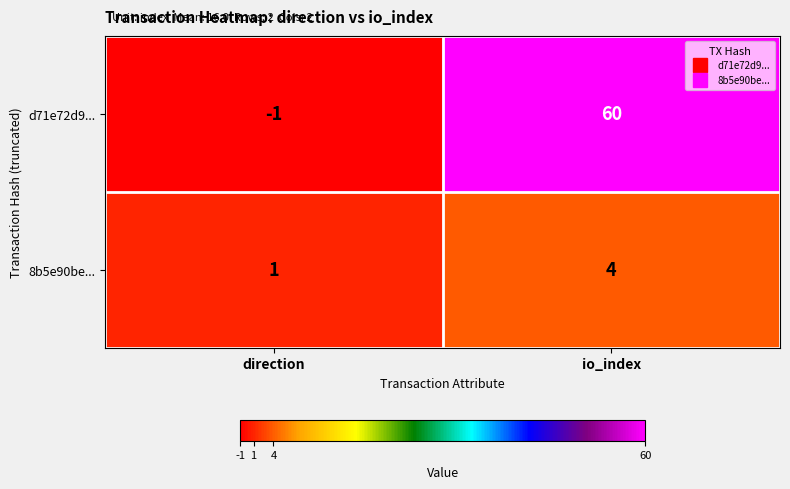

At which label is d71e72d9... closest to 29?

direction